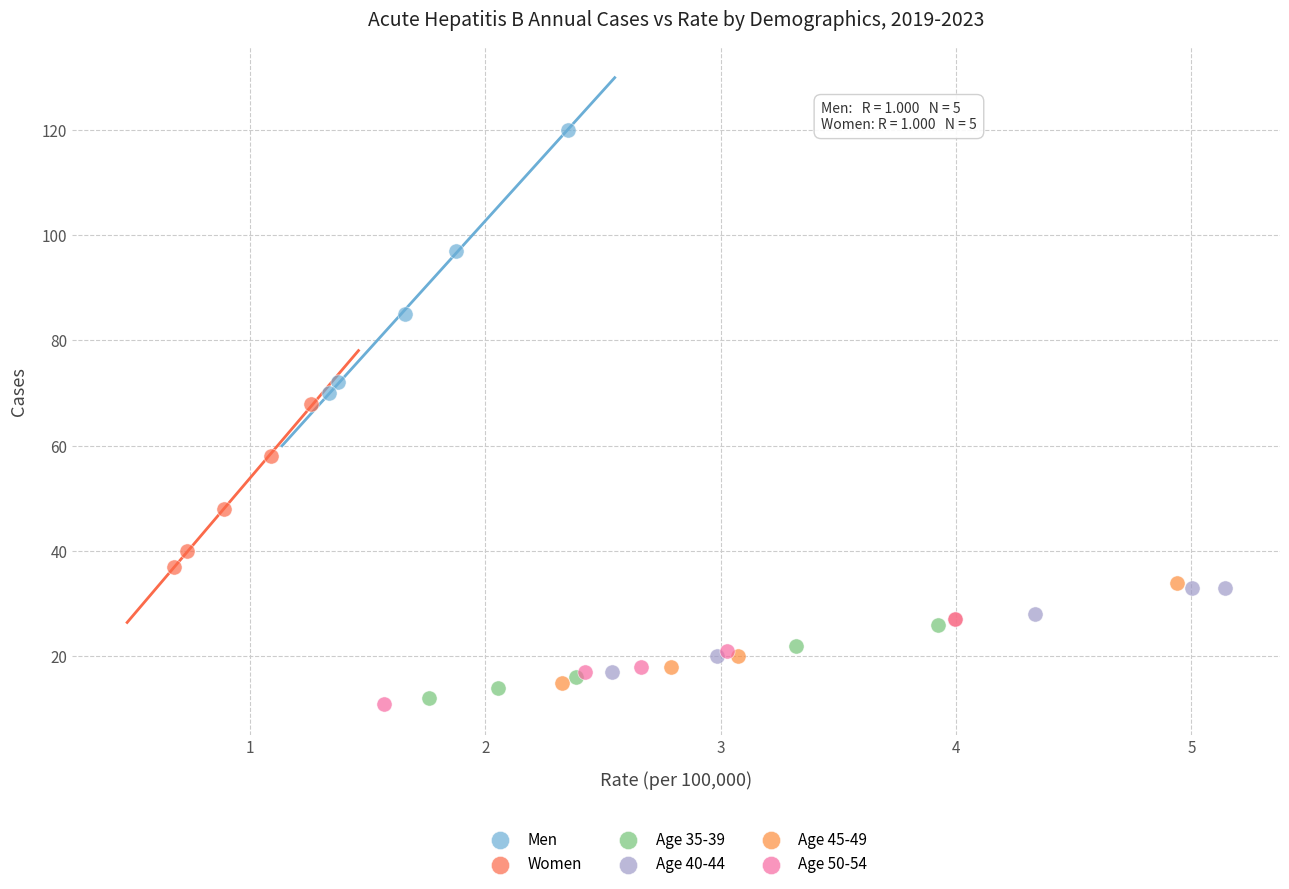

Which series contains the highest Y value?

Men